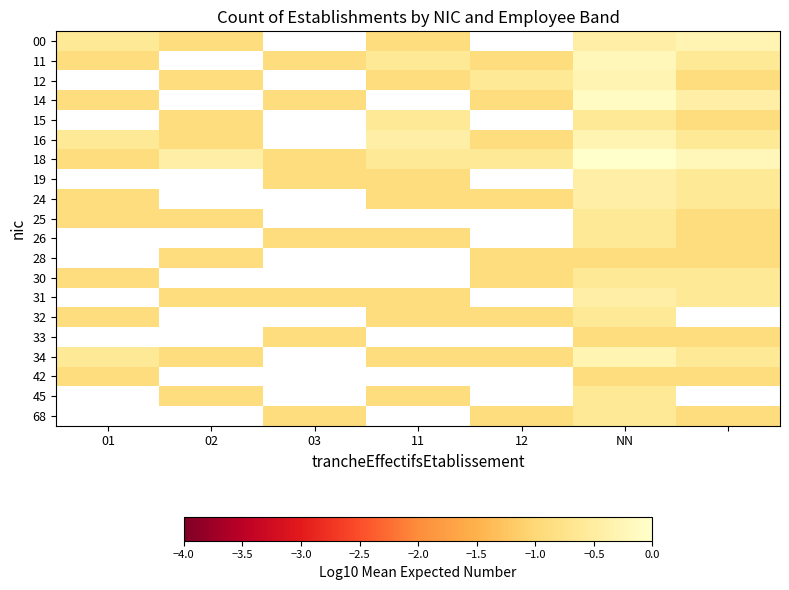

The value of 24 at NN is -0.3. True or false?

False